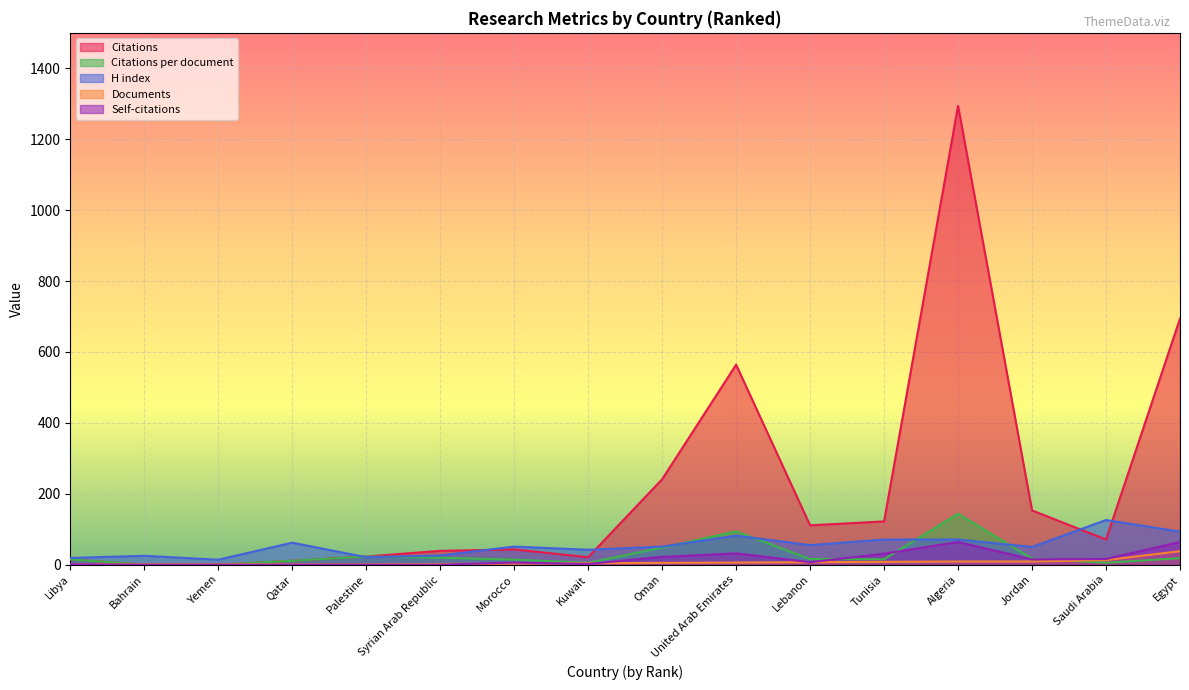

What is the sum of all Citations per document values?

445.9